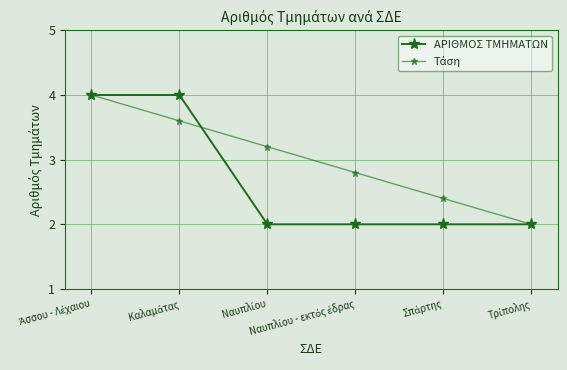

What is the sum of the ΑΡΙΘΜΟΣ ΤΜΗΜΑΤΩΝ values at Τρίπολης and Άσσου - Λέχαιου?

6.0